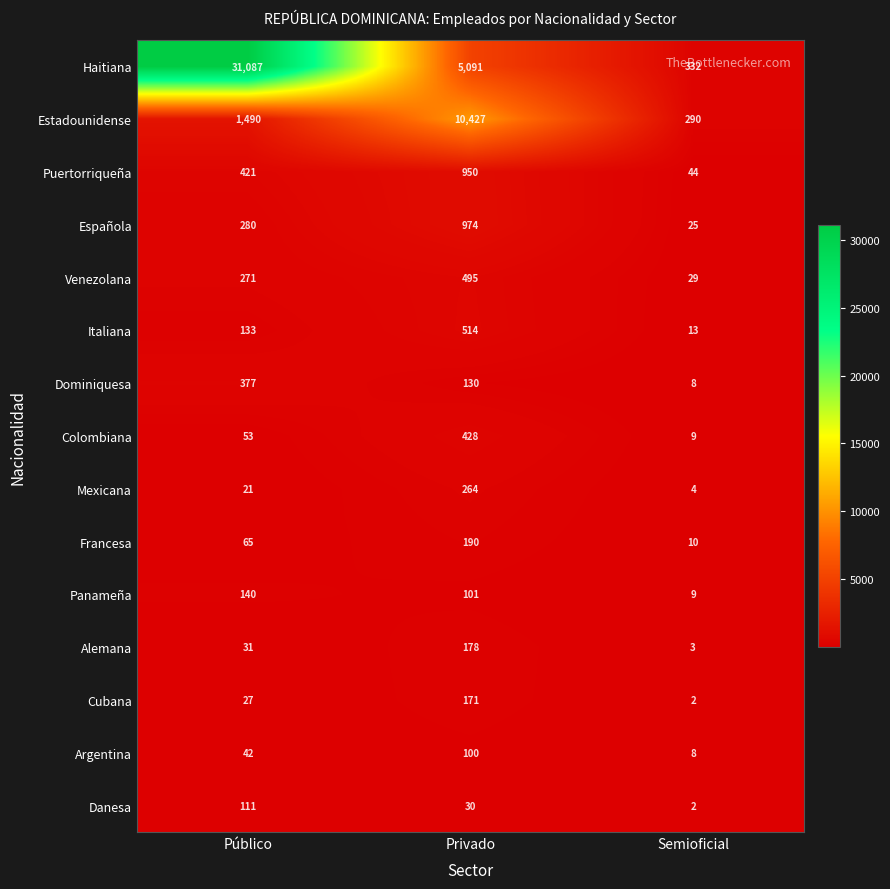

True or false: Cubana has a value of 3 at Semioficial.

False